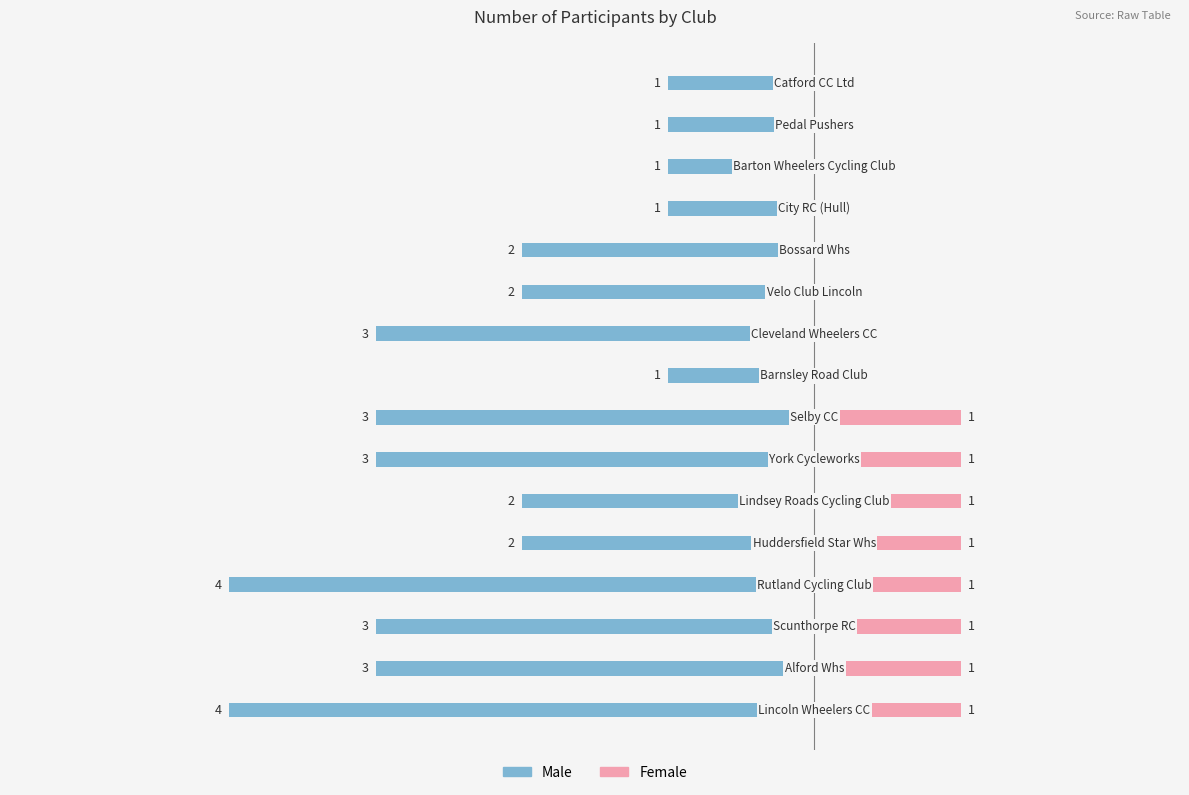

What is the value of the Female bar at the 2nd from the left?

1